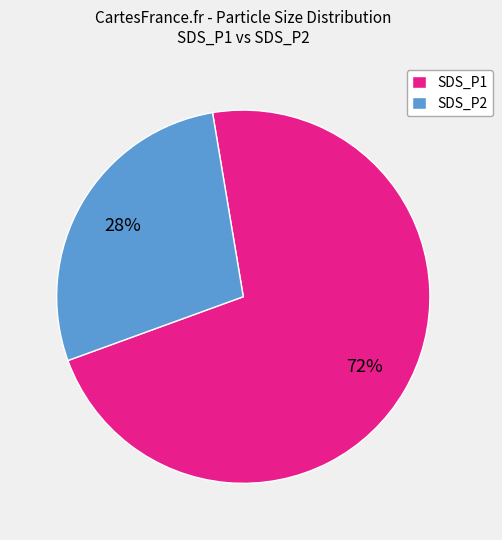

The SDS_P1 slice represents 72% of the pie. True or false?

True